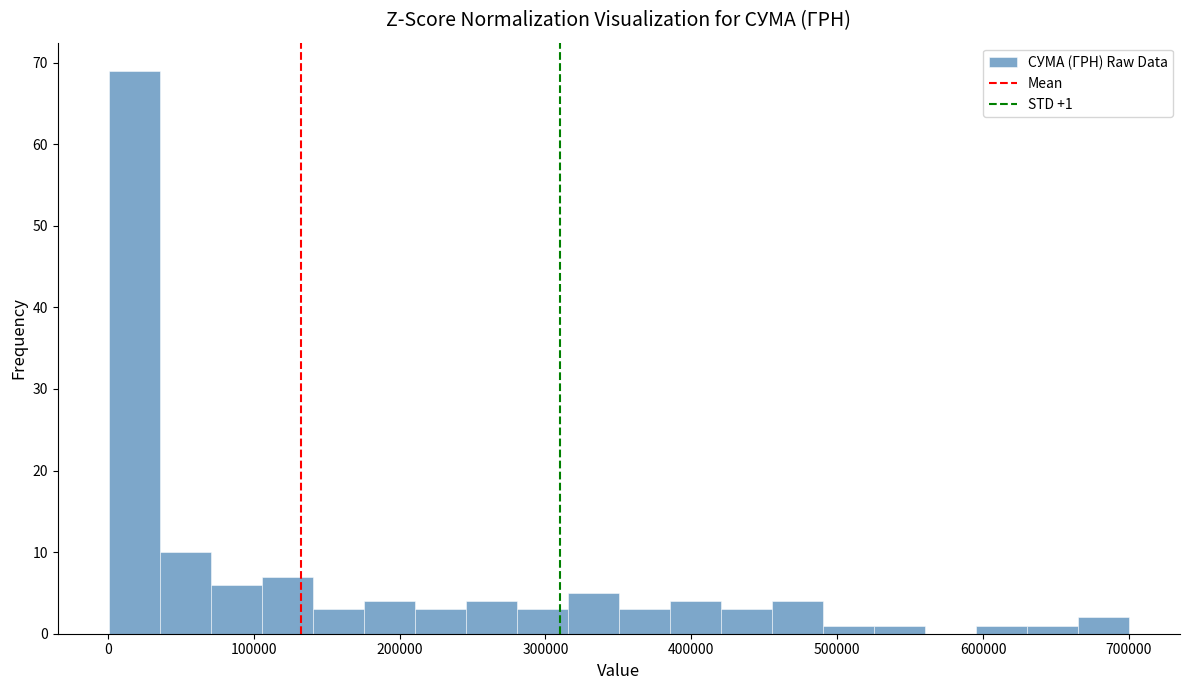

Read against the x-axis, roughly where is the centre of the tallest bar?

20000